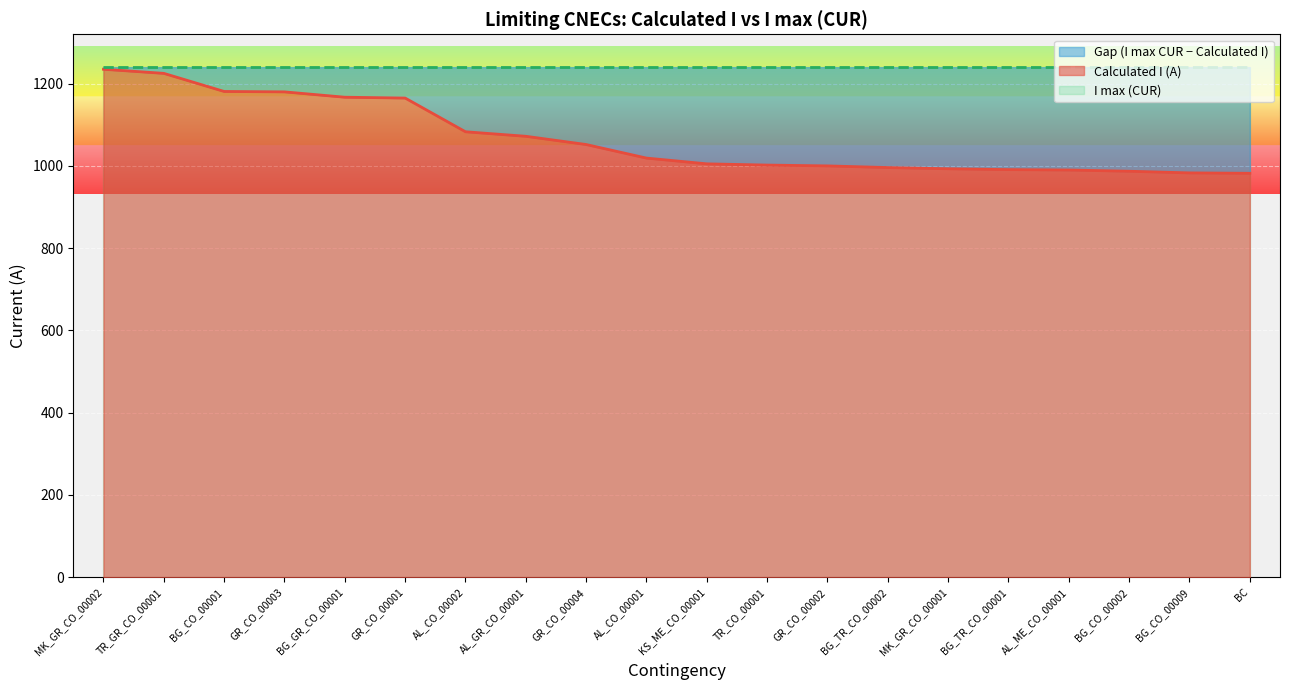

What is the value of the 9th point from the left?

1052